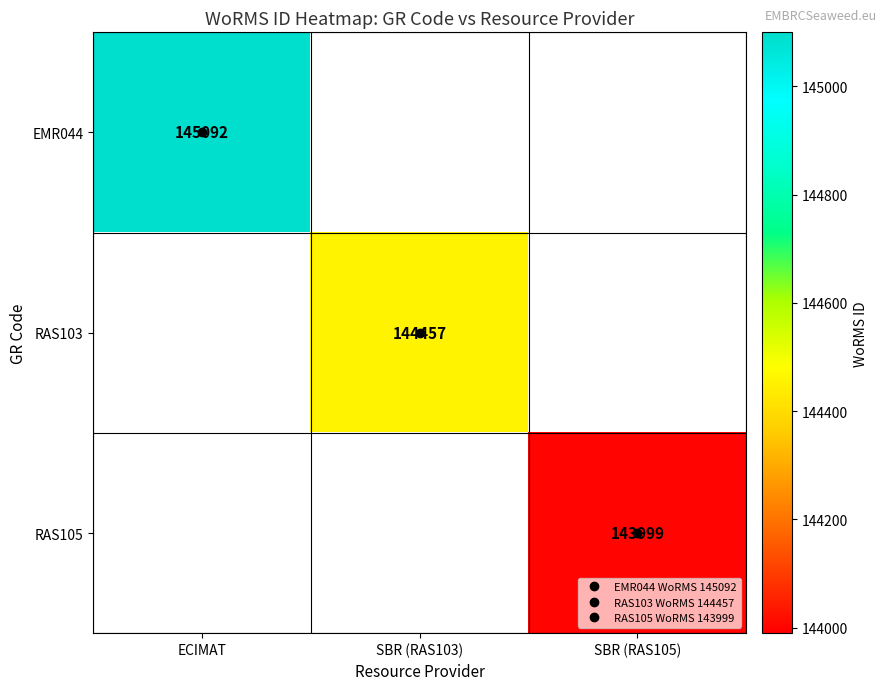

List the series in order of their overall mean, highest first.

EMR044, RAS103, RAS105